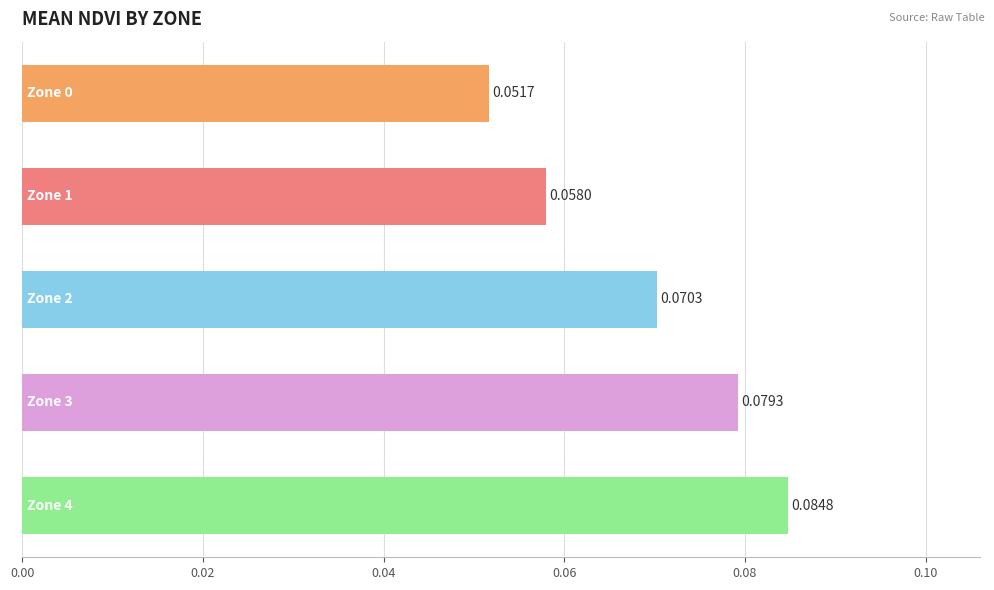

What is the sum of all values?

0.3